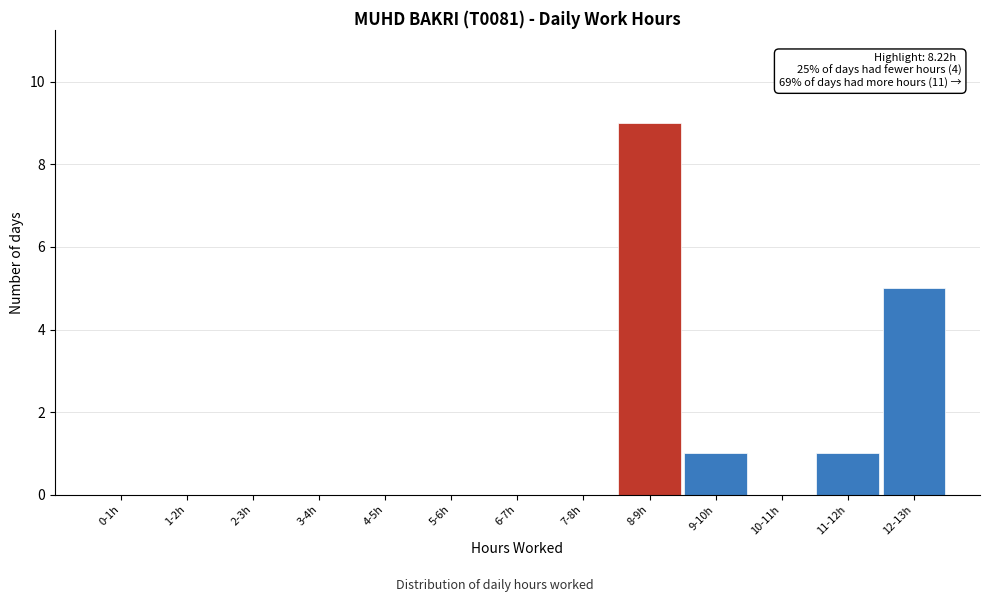

Reading left to right, list all the values displayed in this chart.

0-1h=0	1-2h=0	2-3h=0	3-4h=0	4-5h=0	5-6h=0	6-7h=0	7-8h=0	8-9h=9	9-10h=1	10-11h=0	11-12h=1	12-13h=5